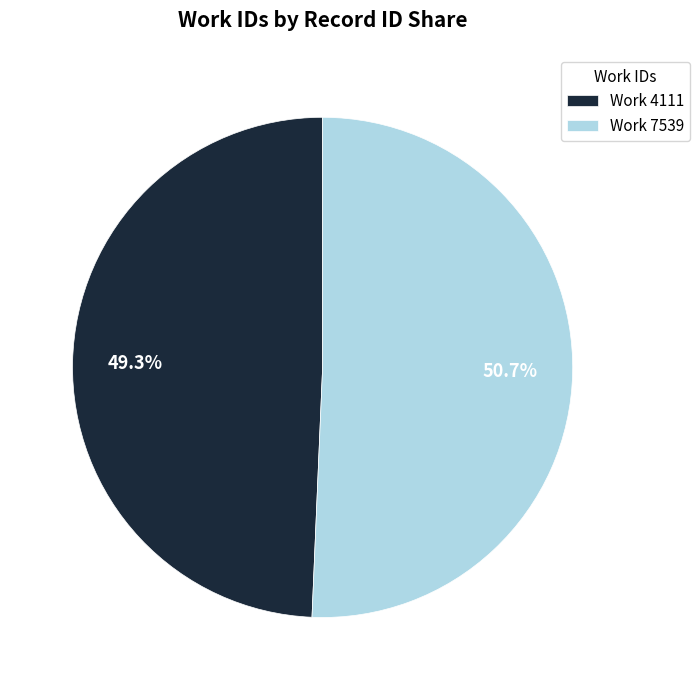

Does any single category account for the majority?

Yes